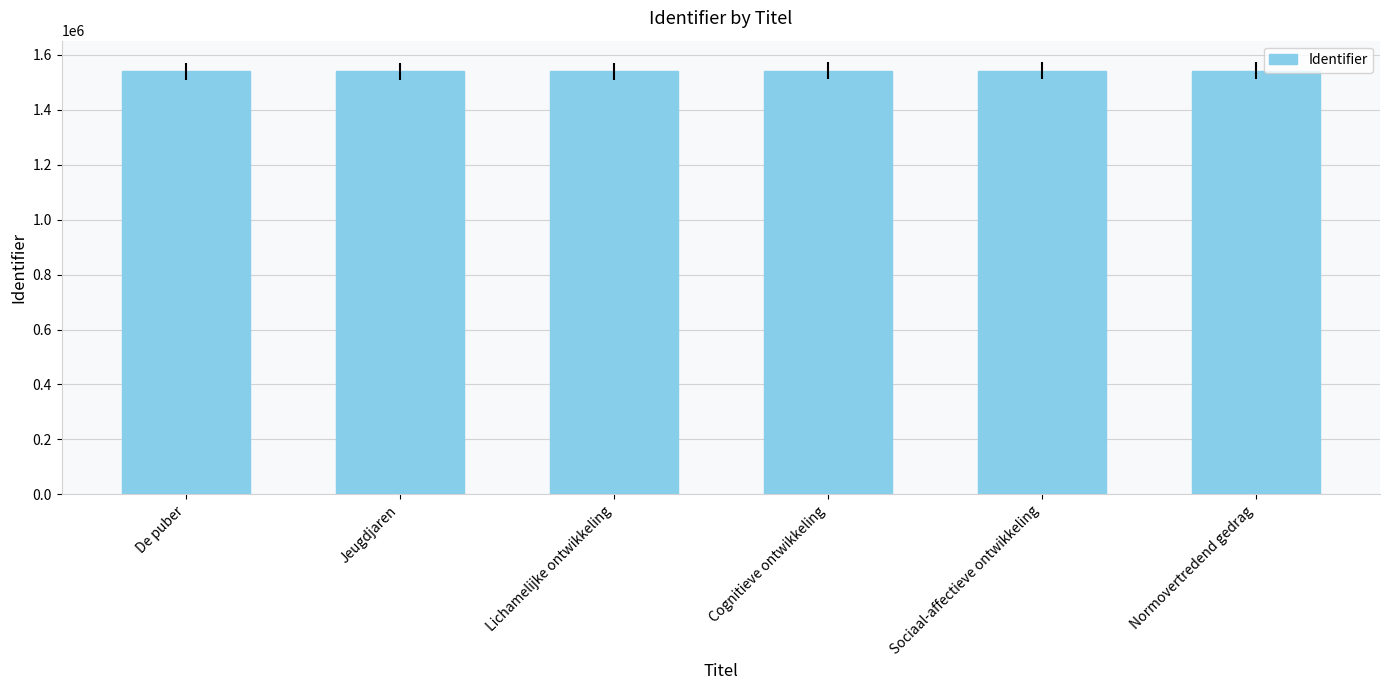

What is the difference between the maximum and second lowest values?

2549